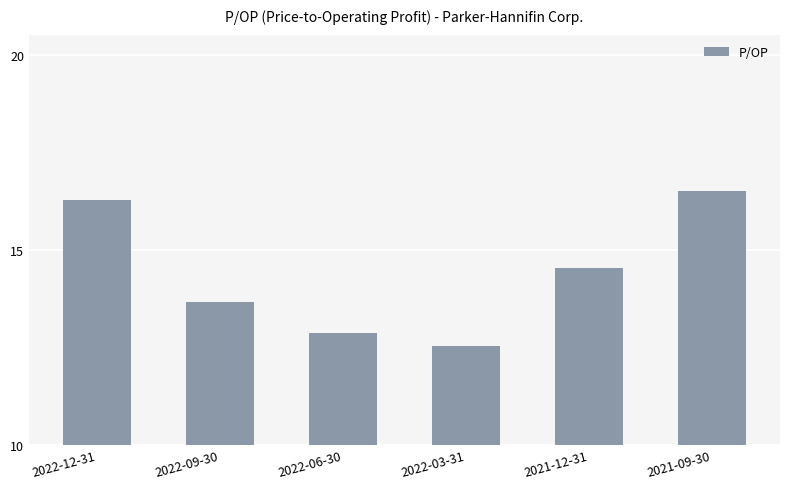

How many data points are less than 14?

3